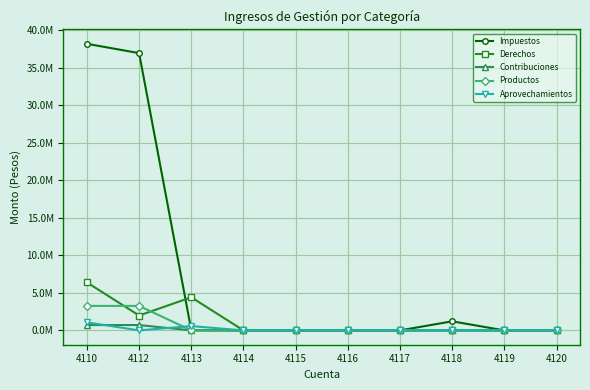

Which series has the largest range (max minus min)?

Impuestos